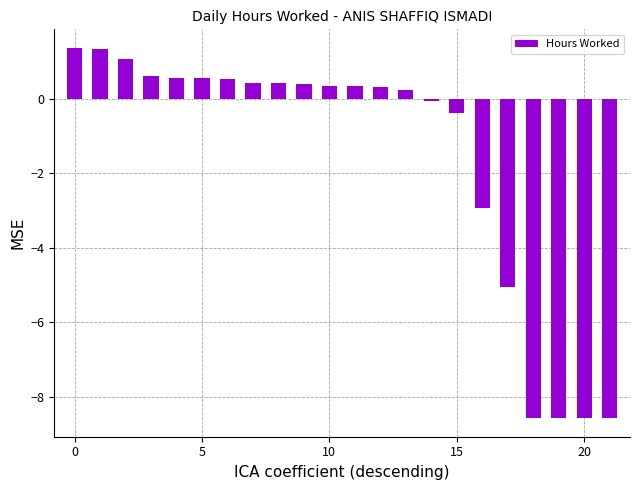

What is the maximum value shown in the chart?

1.4